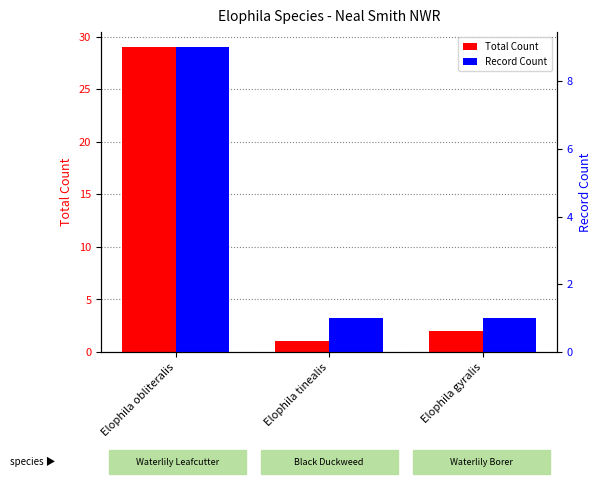

Reading left to right, extract all data points from this chart.

Total Count: Elophila obliteralis=29	Elophila tinealis=1	Elophila gyralis=2
Record Count: Elophila obliteralis=9	Elophila tinealis=1	Elophila gyralis=1